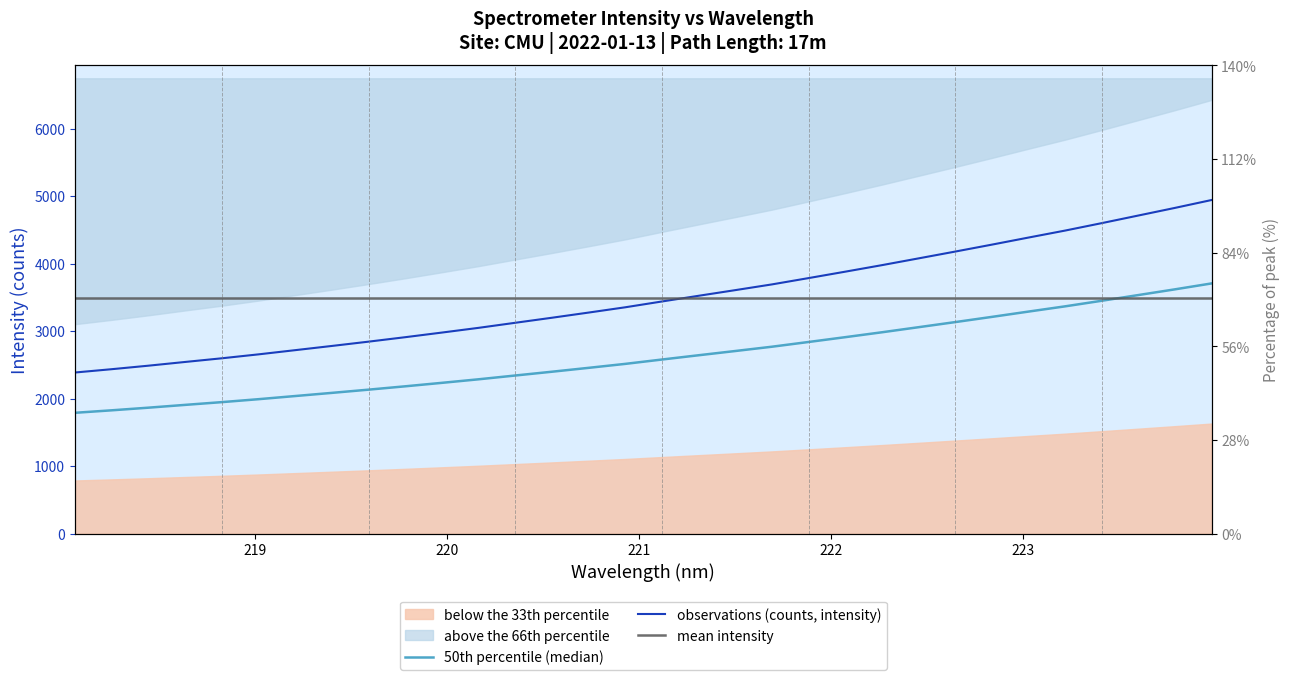

Reading right to left, list all the values displayed in this chart.

3706.0	3618.5	3533.8	3449.2	3366.6	3289.0	3210.3	3133.3	3057.7	2982.5	2910.1	2838.9	2768.7	2705.1	2642.4	2579.1	2514.7	2455.9	2398.4	2342.4	2286.3	2233.8	2182.4	2132.9	2085.1	2038.3	1991.6	1948.0	1907.2	1865.9	1826.9	1790.1